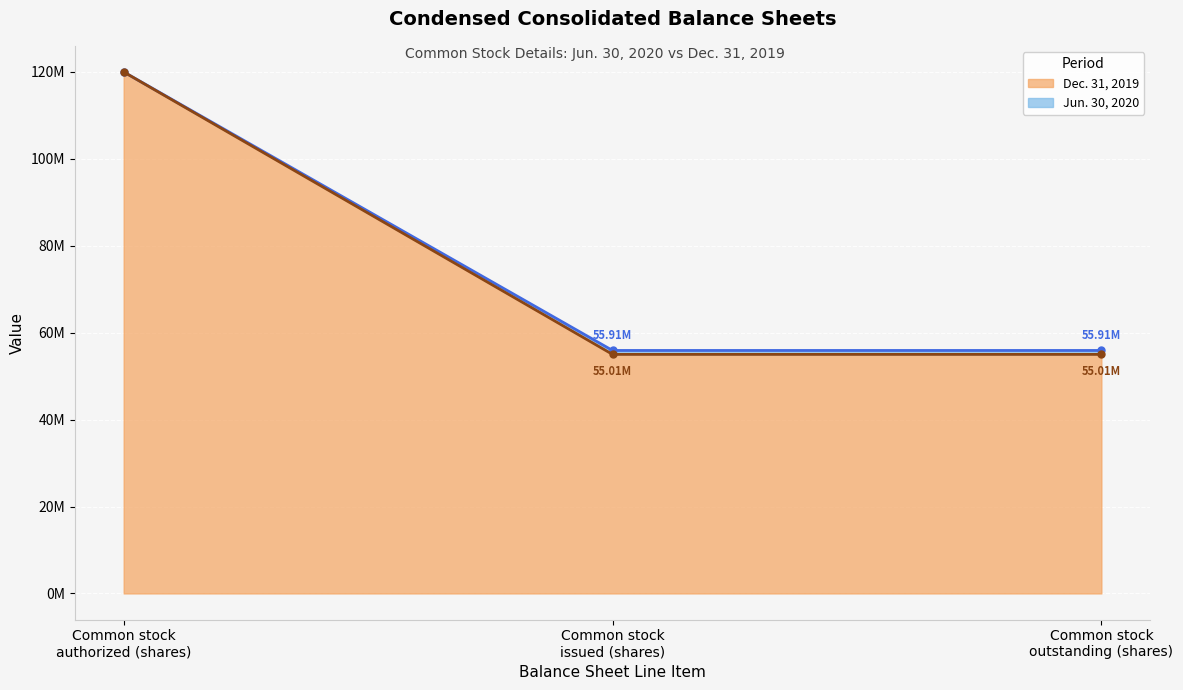

What is the sum of all Jun. 30, 2020 values?

231819807